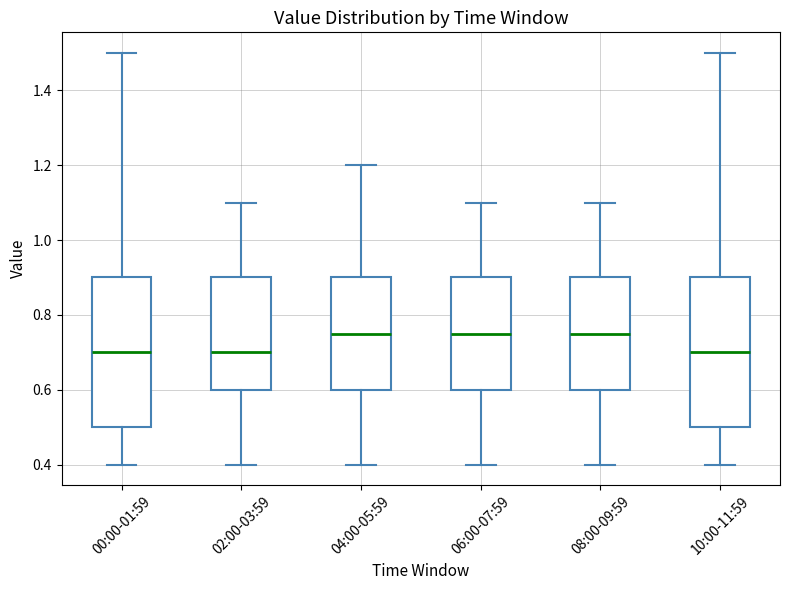

Reading left to right, transcribe this box plot: for each box, give where its median line is, the range the box spans, and where its two whiskers end, as read against the y-axis. The values are not printed on the chart, so give them approximately, as read against the axis.

00:00-01:59: median 0.70, box 0.50 to 0.90, whiskers 0.40 to 1.50
02:00-03:59: median 0.70, box 0.60 to 0.90, whiskers 0.40 to 1.10
04:00-05:59: median 0.76, box 0.60 to 0.90, whiskers 0.40 to 1.20
06:00-07:59: median 0.76, box 0.60 to 0.90, whiskers 0.40 to 1.10
08:00-09:59: median 0.76, box 0.60 to 0.90, whiskers 0.40 to 1.10
10:00-11:59: median 0.70, box 0.50 to 0.90, whiskers 0.40 to 1.50